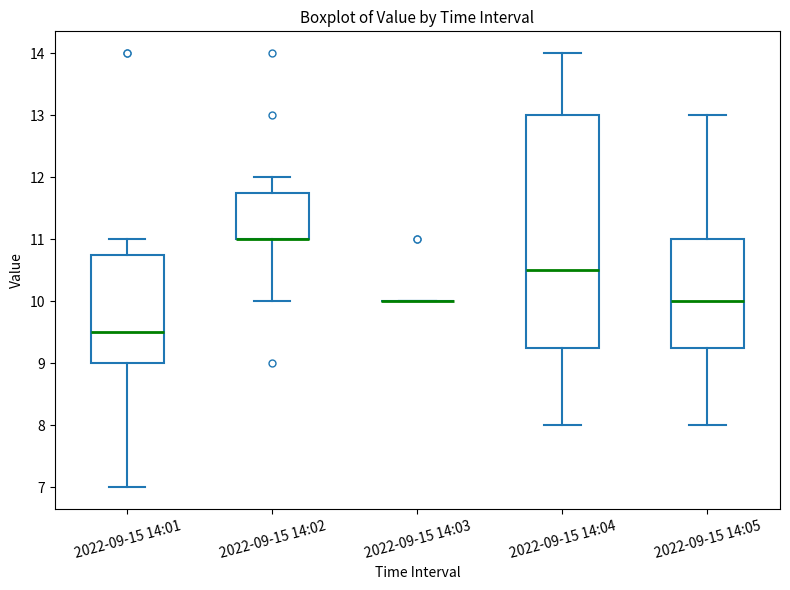

Where does the lower whisker of the box for 2022-09-15 14:01 end on the y-axis? The values are not printed on the chart, so give them approximately, as read against the axis.

7.0